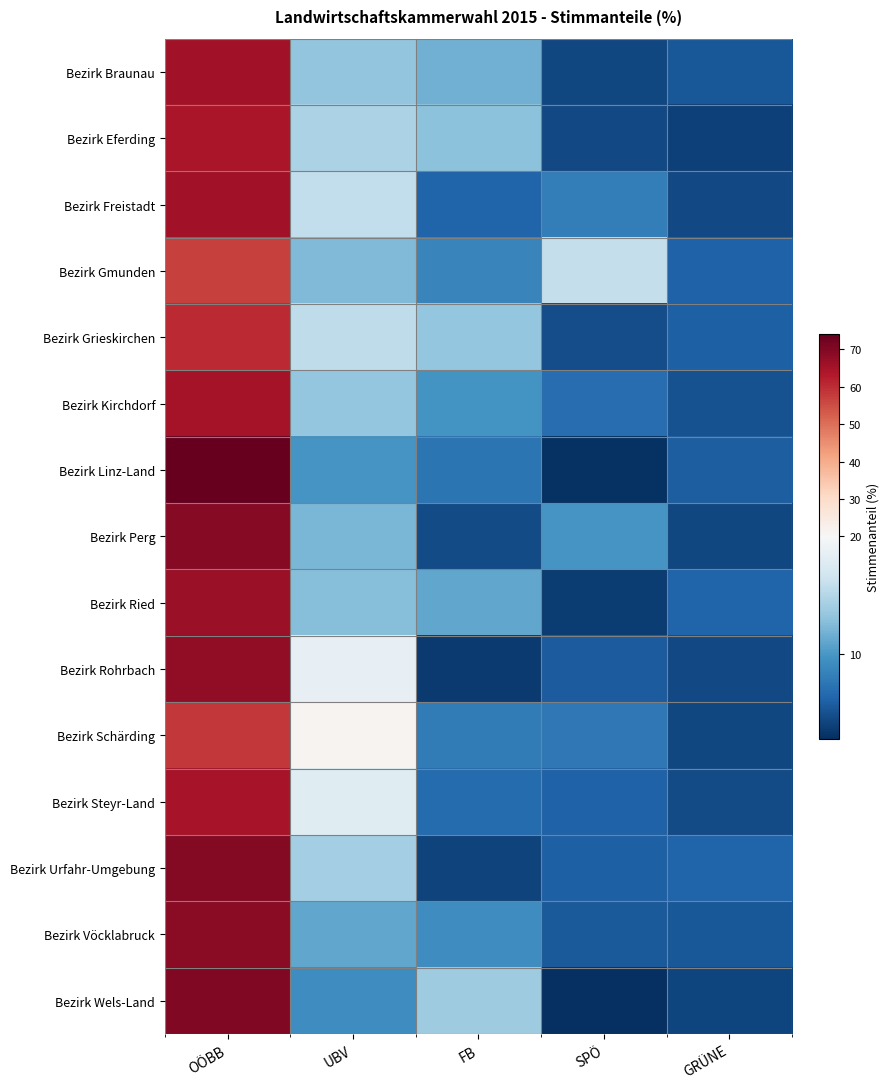

Between SPÖ and UBV, which is larger?

UBV